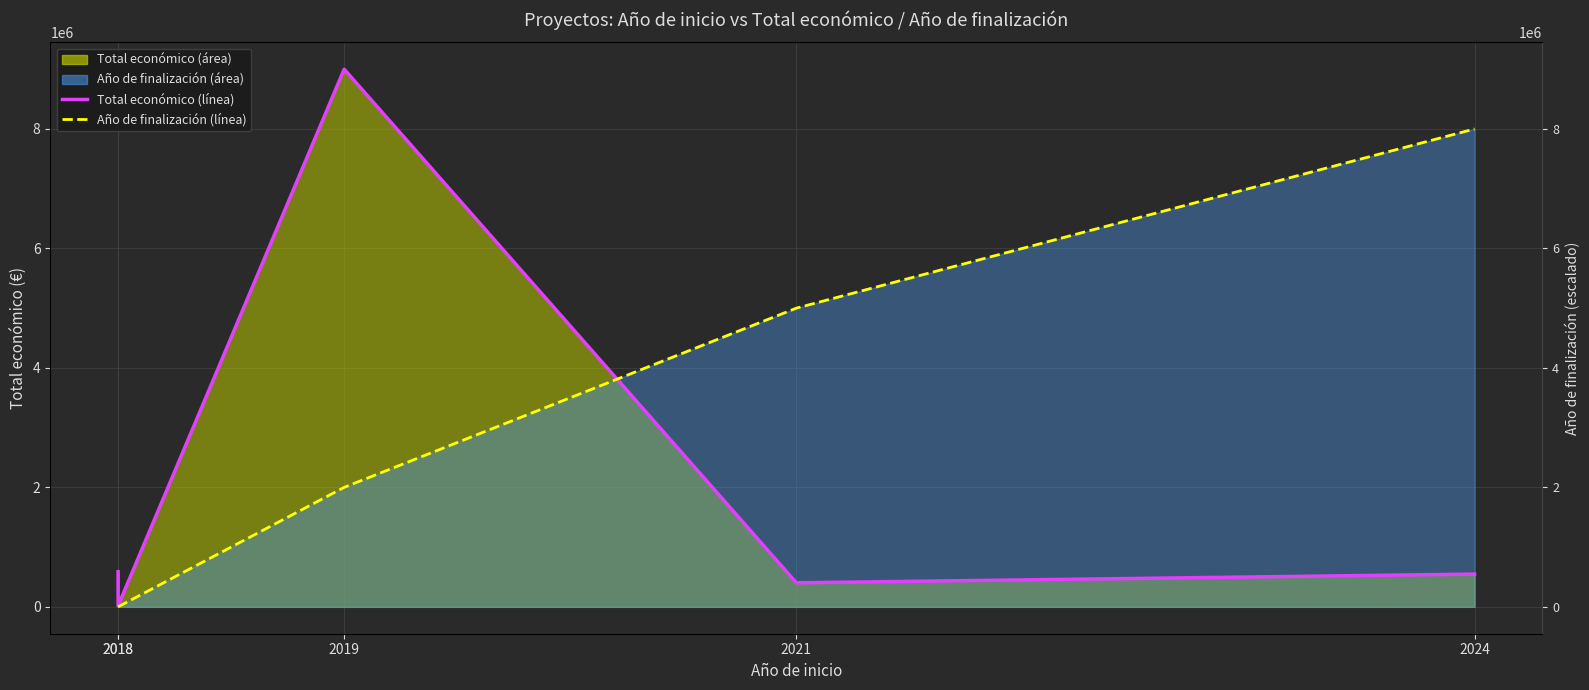

List the labels in order of Año de finalización (línea) value, smallest first.

2018, 2018, 2019, 2021, 2024